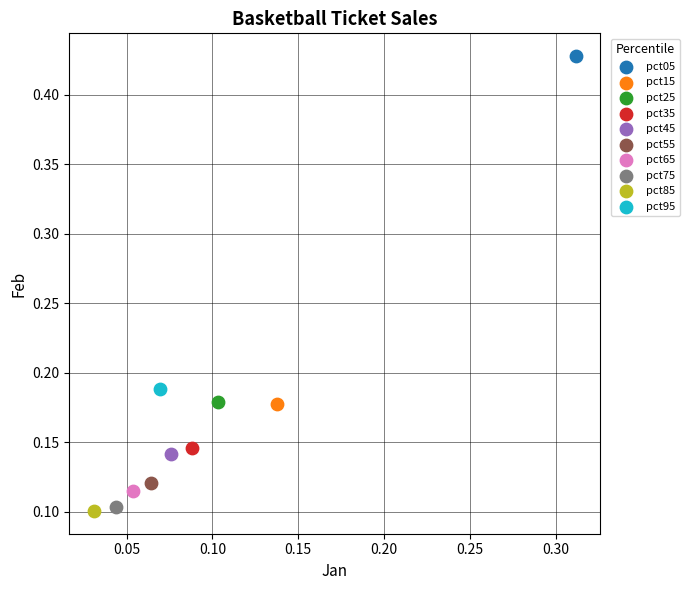

What are all the series names shown in the legend?

pct05, pct15, pct25, pct35, pct45, pct55, pct65, pct75, pct85, pct95